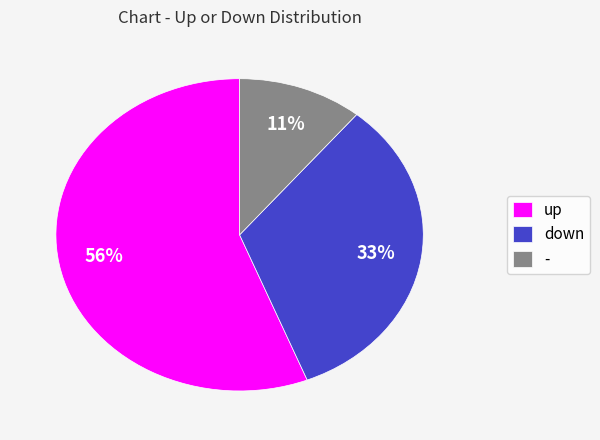

Approximately how many times larger is the value at down compared to -?

3.0